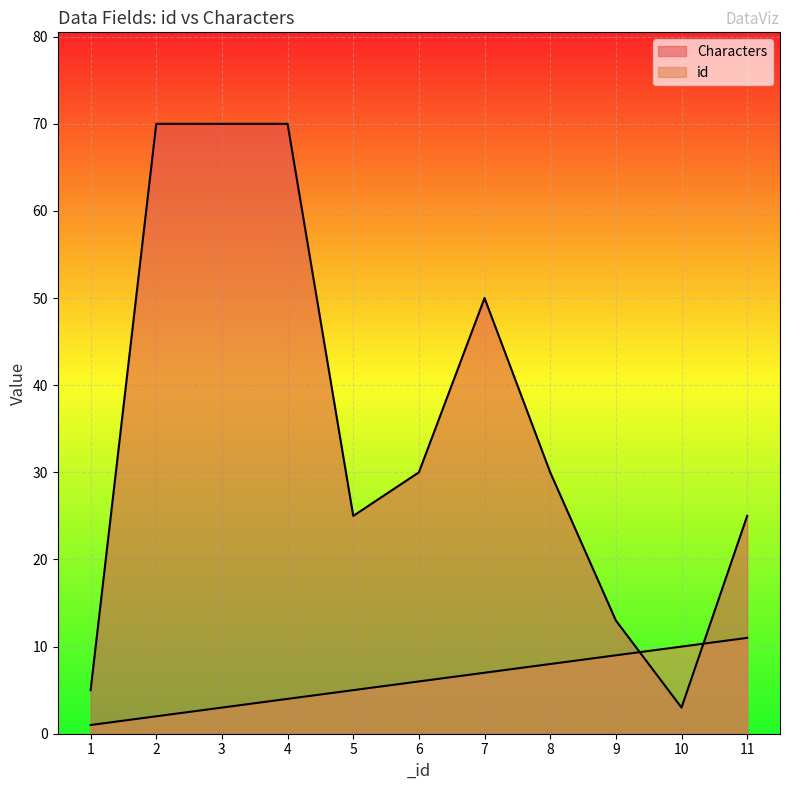

Between 4 and 8, which series saw the biggest shift?

Characters